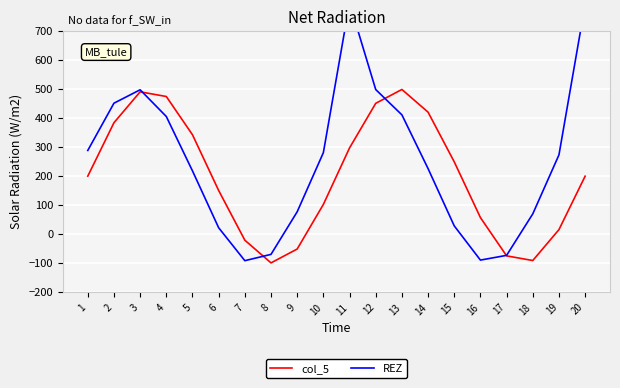

How many positive values does the col_5 series have?

15